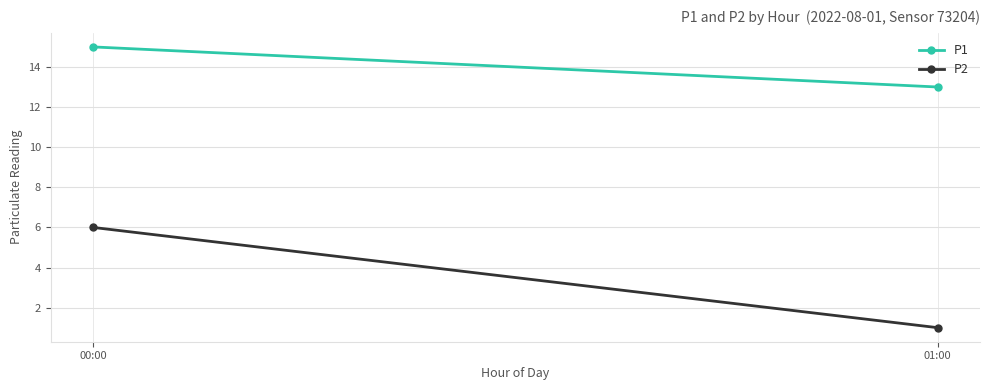

Rank the series at 01:00 from lowest to highest value.

P2, P1